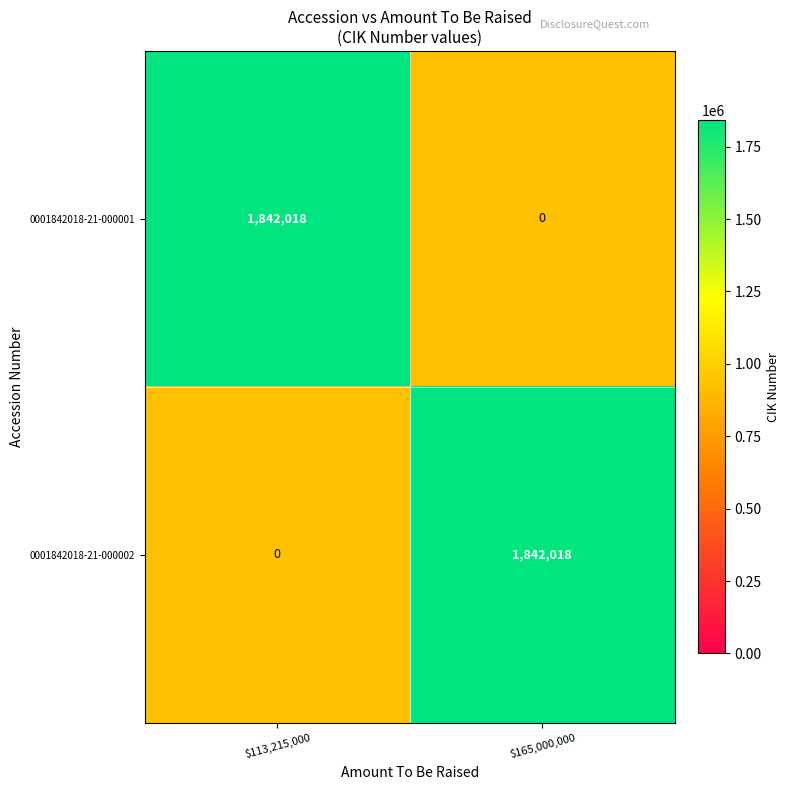

What is the difference between the highest and lowest values at $113,215,000?

1842018